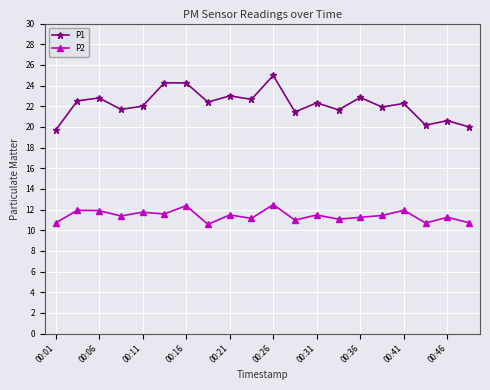

What is the value of the P1 point at the 16th from the left?

21.9